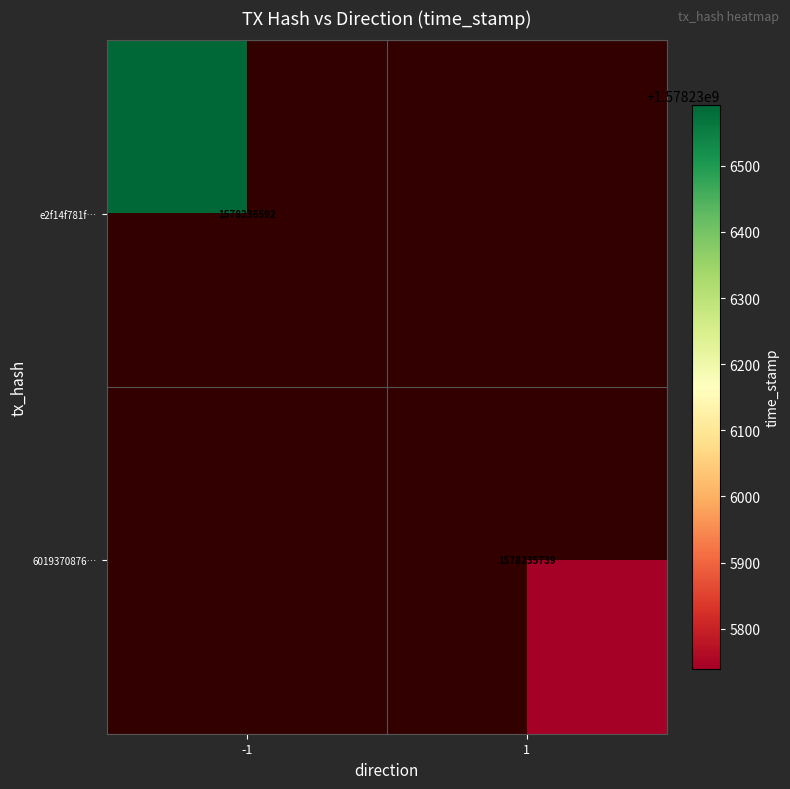

What is the greatest value displayed?

1578236592